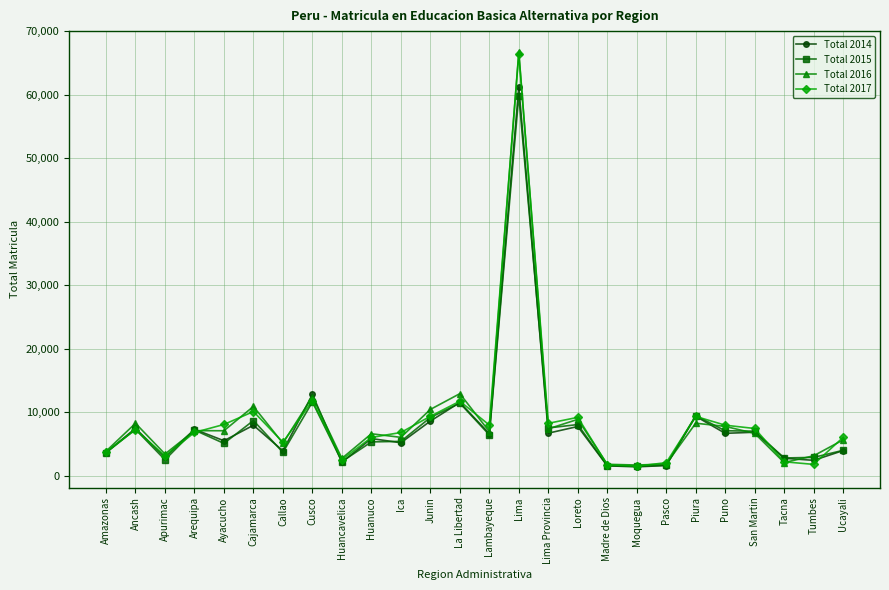

Between Lambayeque and Tacna, which series saw the biggest shift?

Total 2017